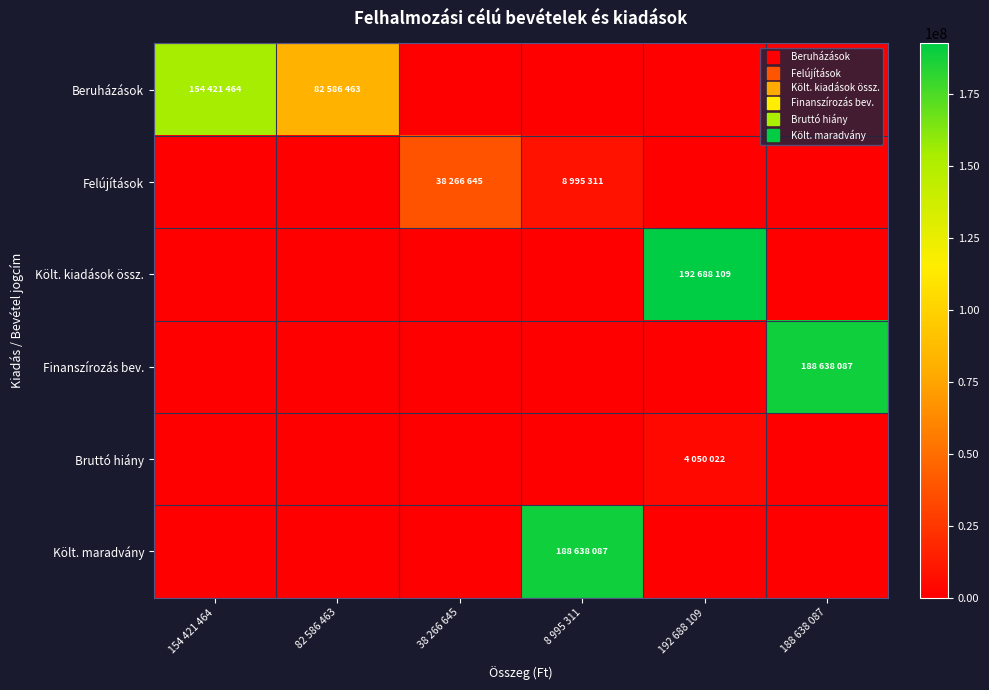

Which series has the widest spread of values?

Költ. kiadások össz.